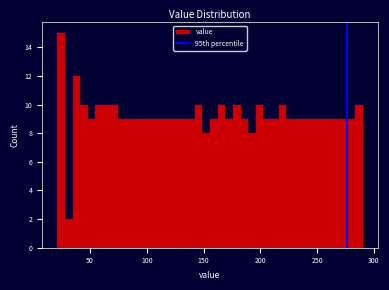

Read against the x-axis, roughly where is the centre of the tallest bar?

25